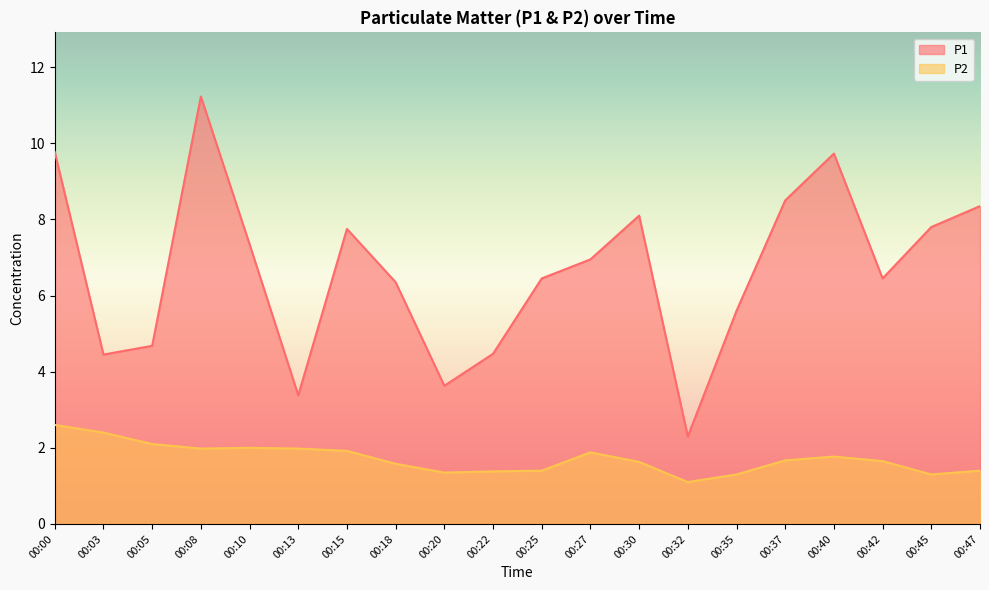

What is the spread (max minus min) of values at 00:08?

9.2